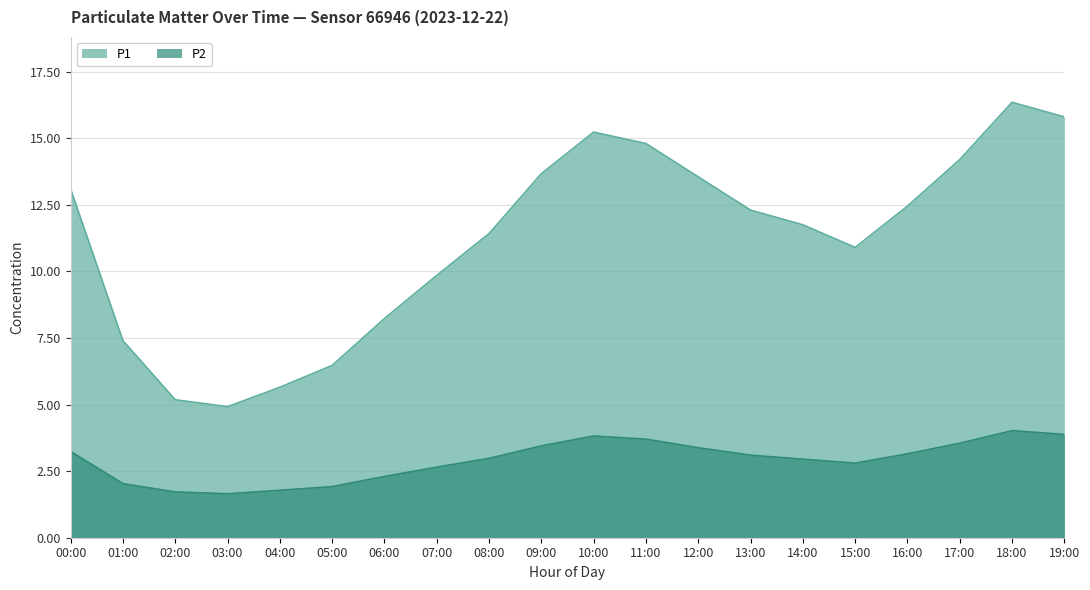

What is the greatest value displayed?

16.4